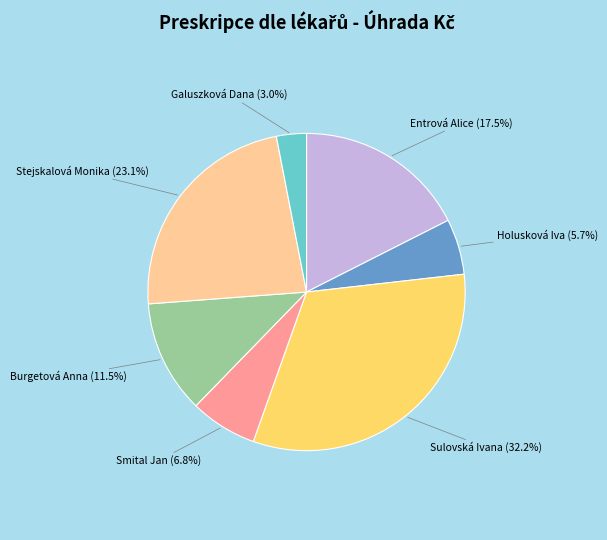

Does Galuszková Dana account for over 50% of the chart?

No